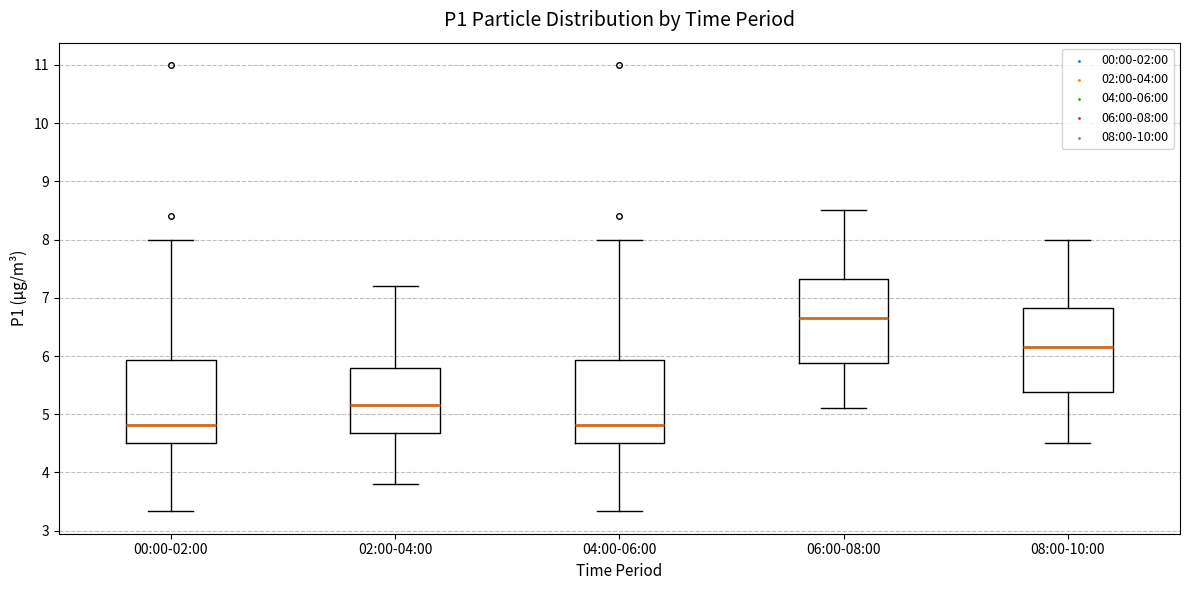

Reading left to right, read every box against the y-axis: the position of its median line, the range the box covers, and the ends of its whiskers. The values are not printed on the chart, so give them approximately, as read against the axis.

00:00-02:00: median 4.8, box 4.5 to 5.9, whiskers 3.3 to 8.0
02:00-04:00: median 5.2, box 4.7 to 5.8, whiskers 3.8 to 7.2
04:00-06:00: median 4.8, box 4.5 to 5.9, whiskers 3.3 to 8.0
06:00-08:00: median 6.7, box 5.9 to 7.3, whiskers 5.1 to 8.5
08:00-10:00: median 6.2, box 5.4 to 6.8, whiskers 4.5 to 8.0